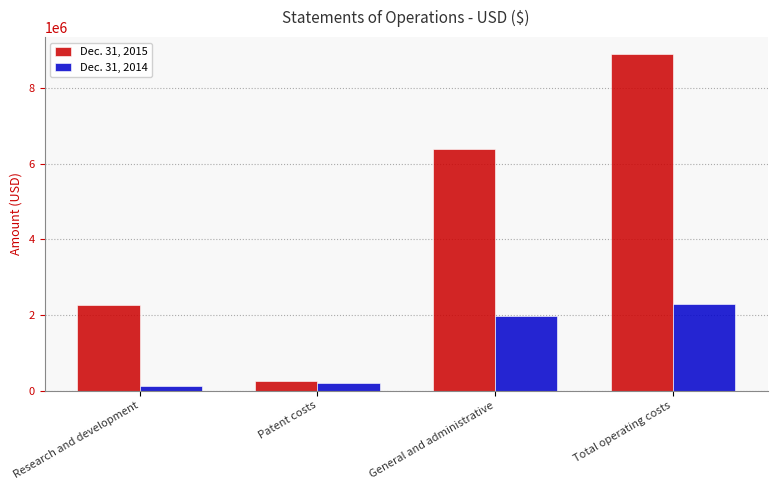

Reading left to right, transcribe all the data shown in this chart.

Dec. 31, 2015: Research and development=2260297	Patent costs=243463	General and administrative=6404643	Total operating costs=8908403
Dec. 31, 2014: Research and development=113931	Patent costs=197731	General and administrative=1969960	Total operating costs=2281622